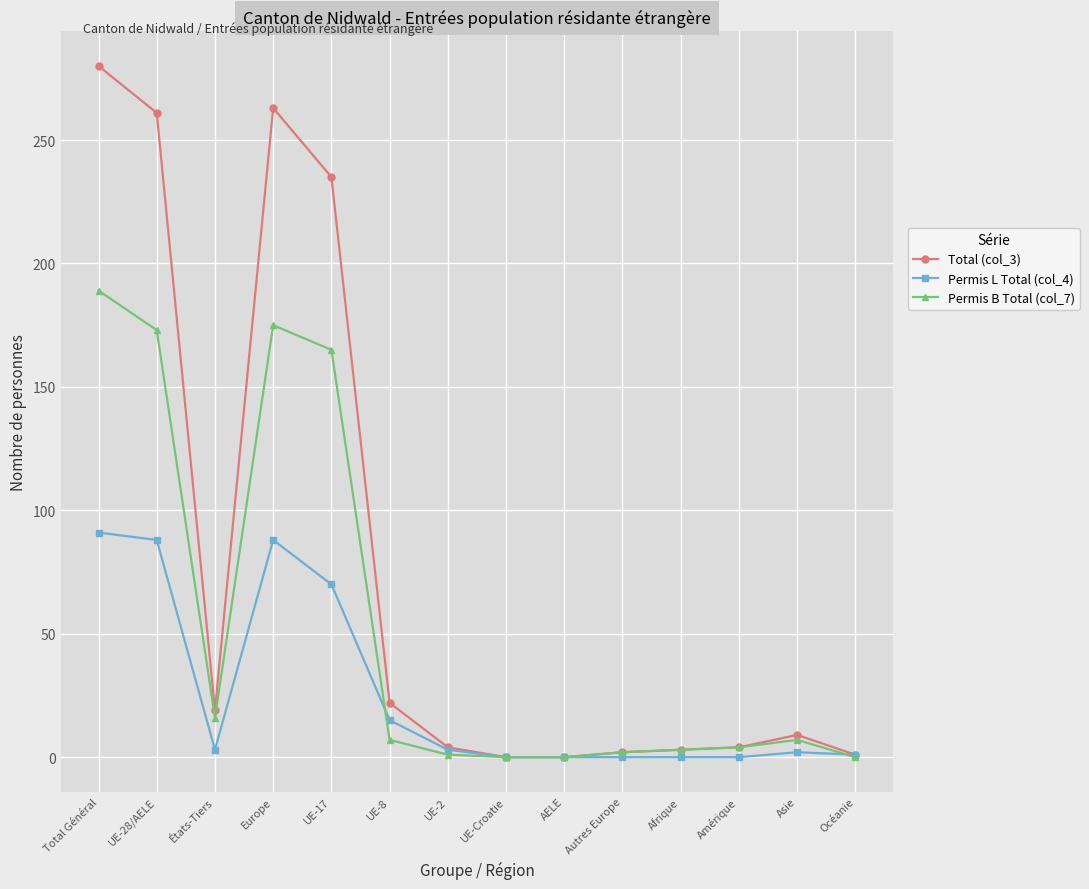

Is it true that Permis L Total (col_4) equals 61 at Europe?

False